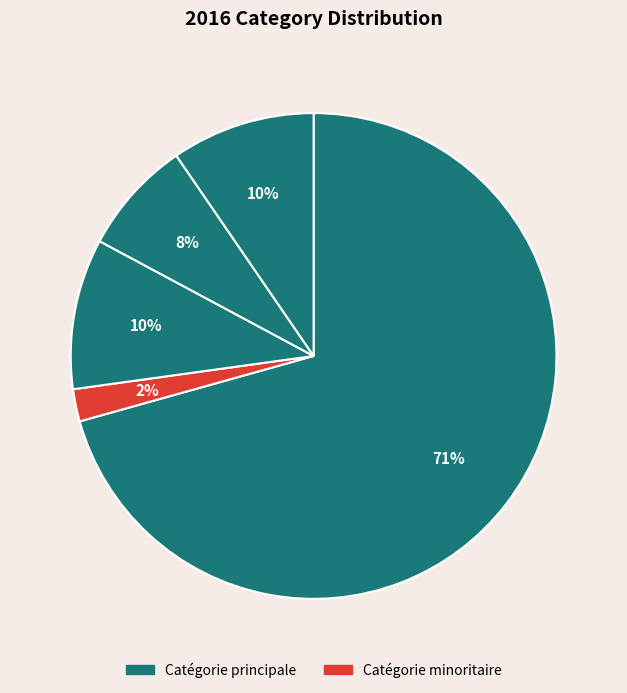

Is there a majority slice in this chart?

Yes